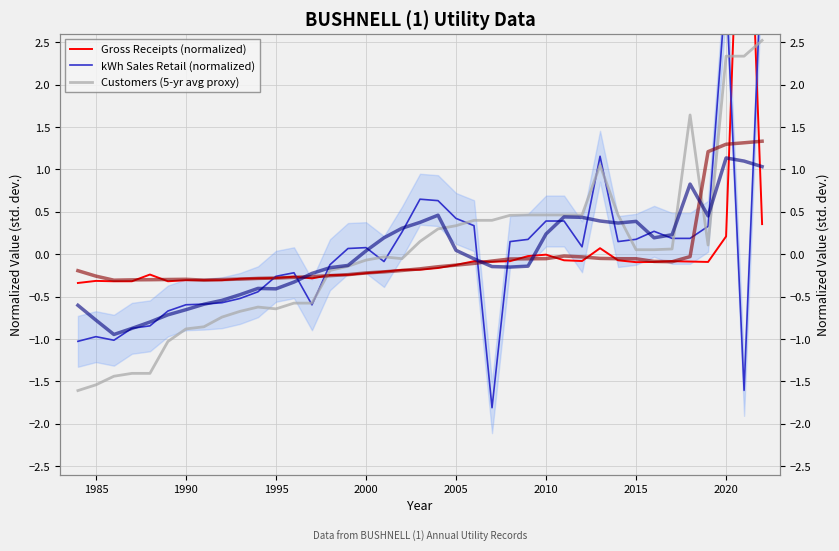

What is the value of the Customers (5-yr avg proxy) point at the 24th from the left?

-0.1